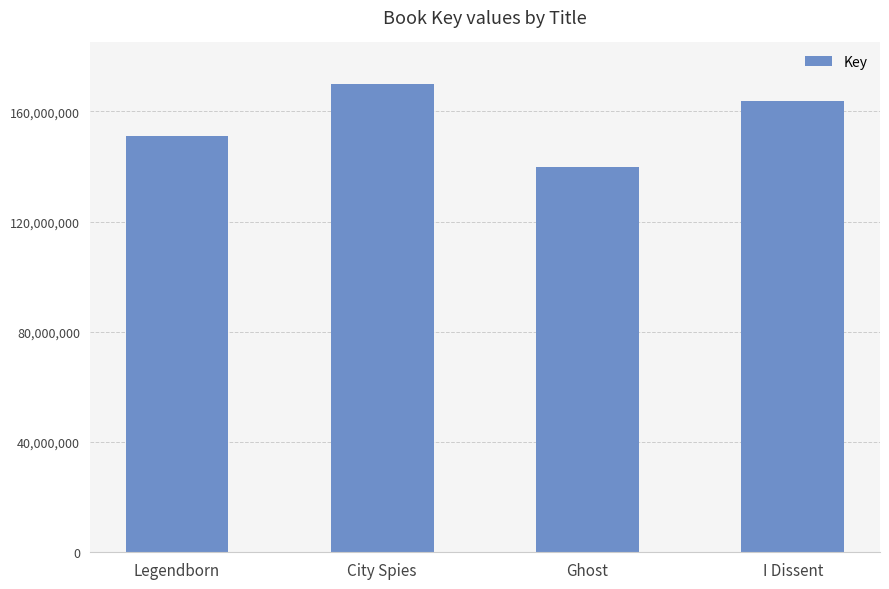

Rank the categories by value from lowest to highest.

Ghost, Legendborn, I Dissent, City Spies